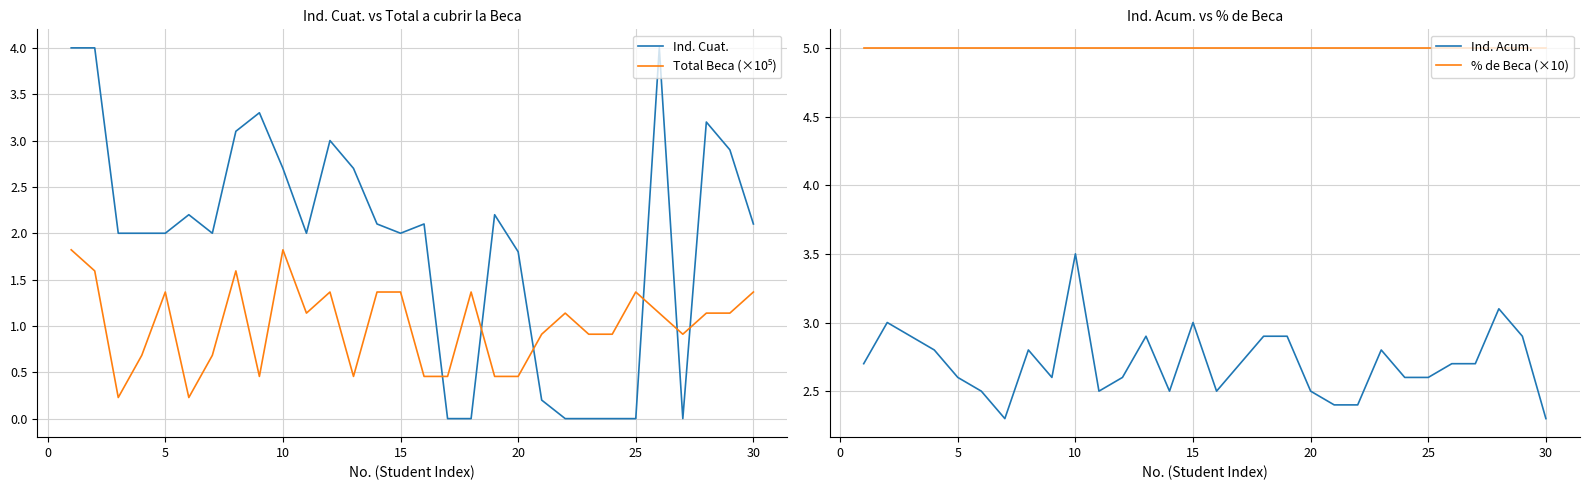

What is the sum of the Ind. Cuat. values at 5 and −5?

6.0